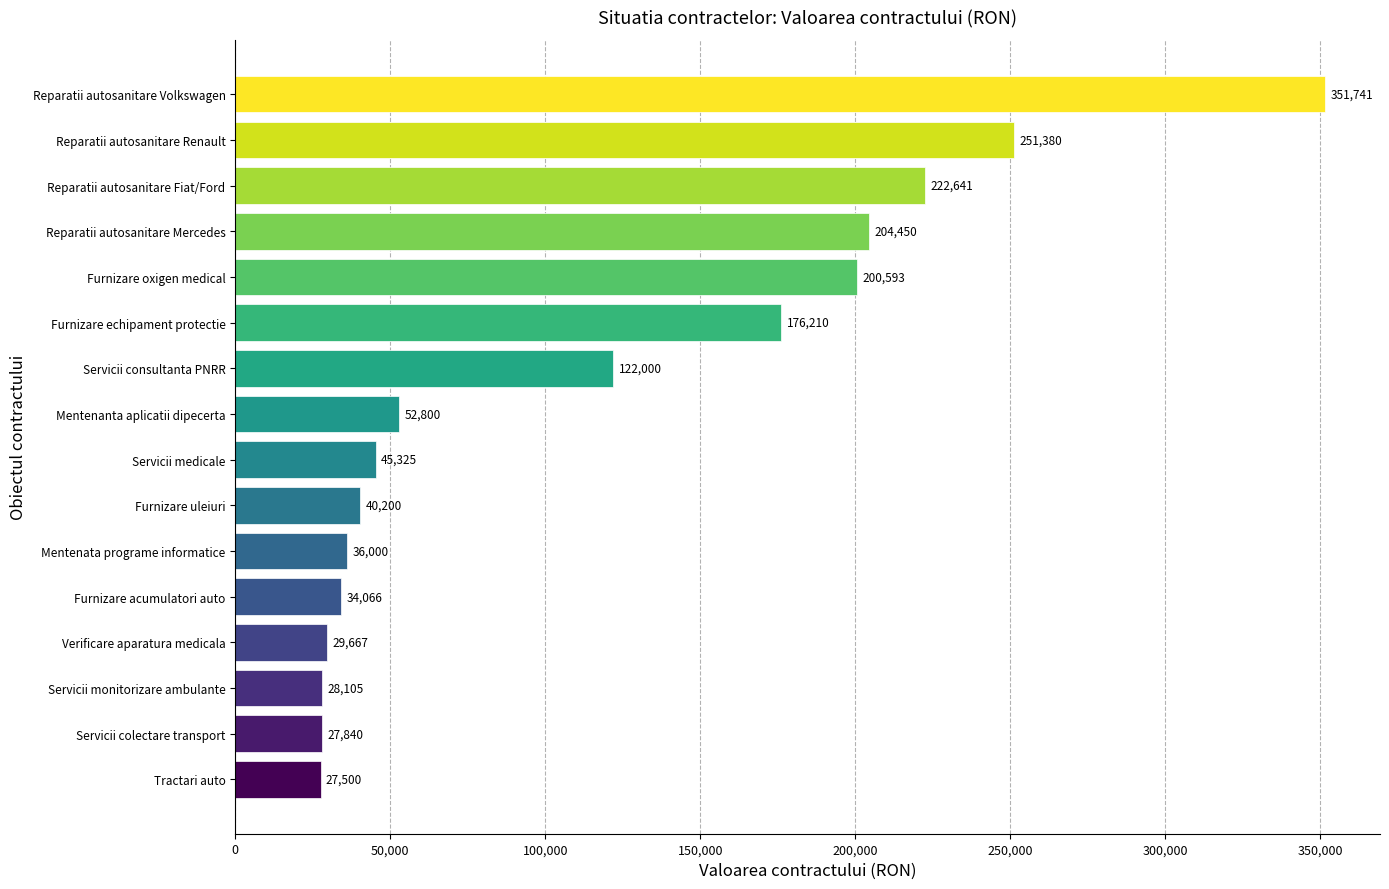

How many distinct data groups are displayed?

1